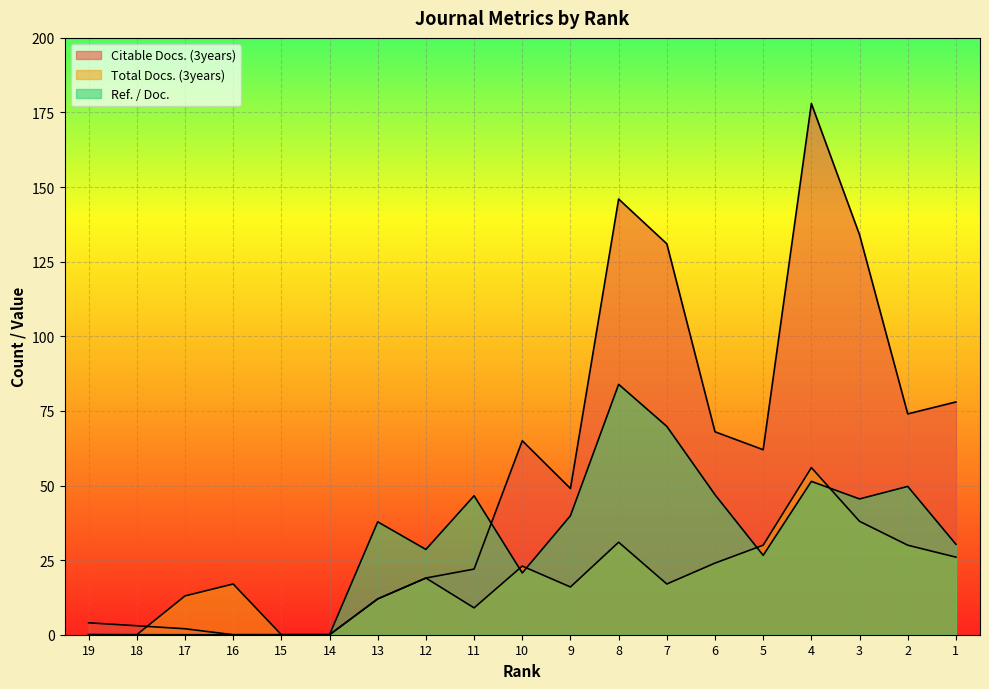

What is the maximum value shown in the chart?

178.0